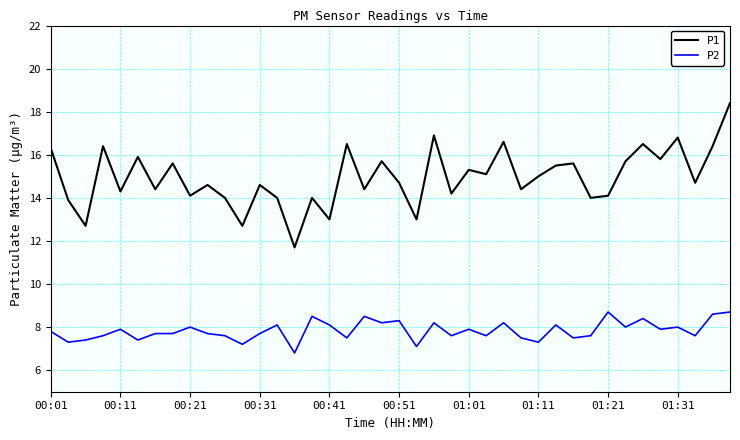

How many values in the P2 series exceed 7?

39